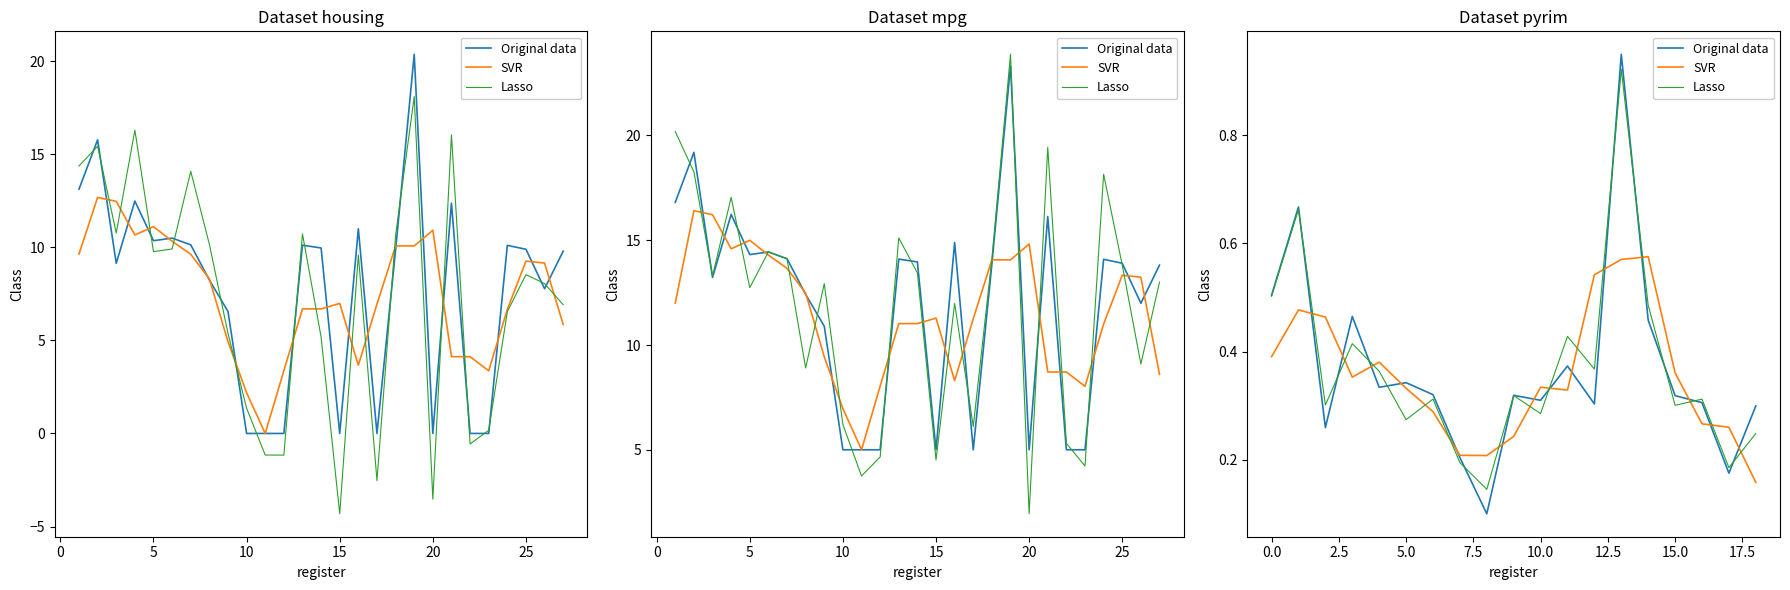

At which label is Lasso closest to 0?

8